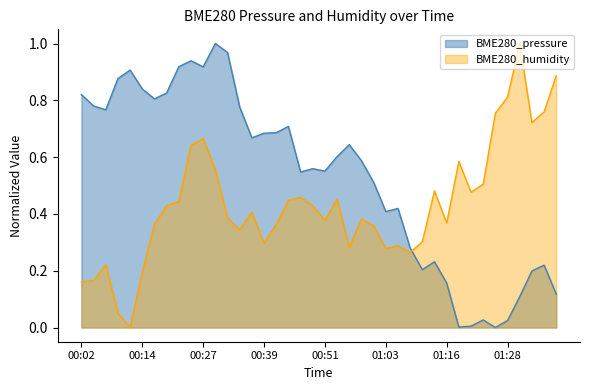

Is the value of BME280_humidity at 00:22 greater than the value of BME280_pressure at 00:44?

No